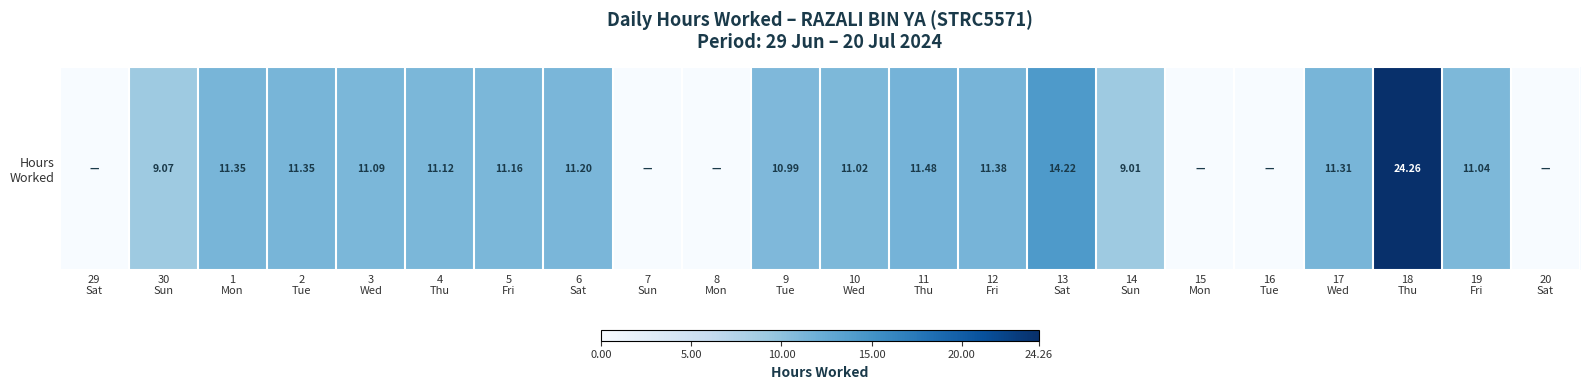

What is the difference between the second highest and second lowest values?

14.2